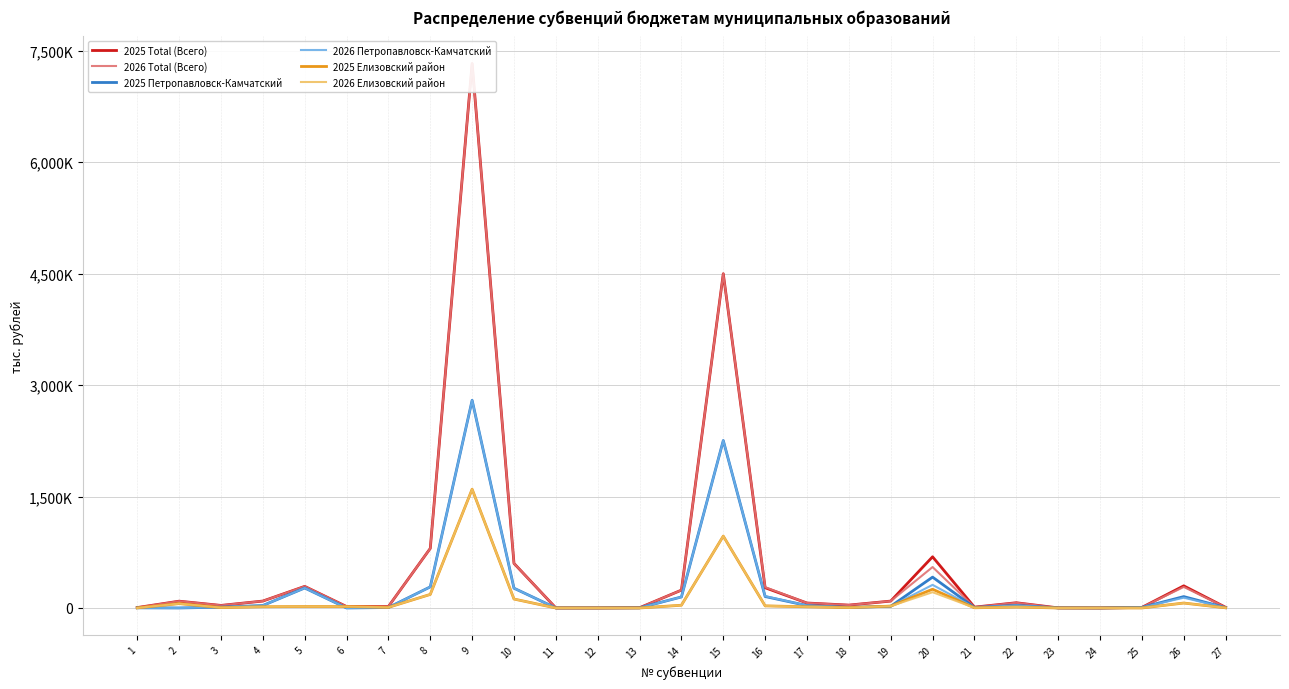

What is the sum of all 2026 Елизовский район values?

3403754.7